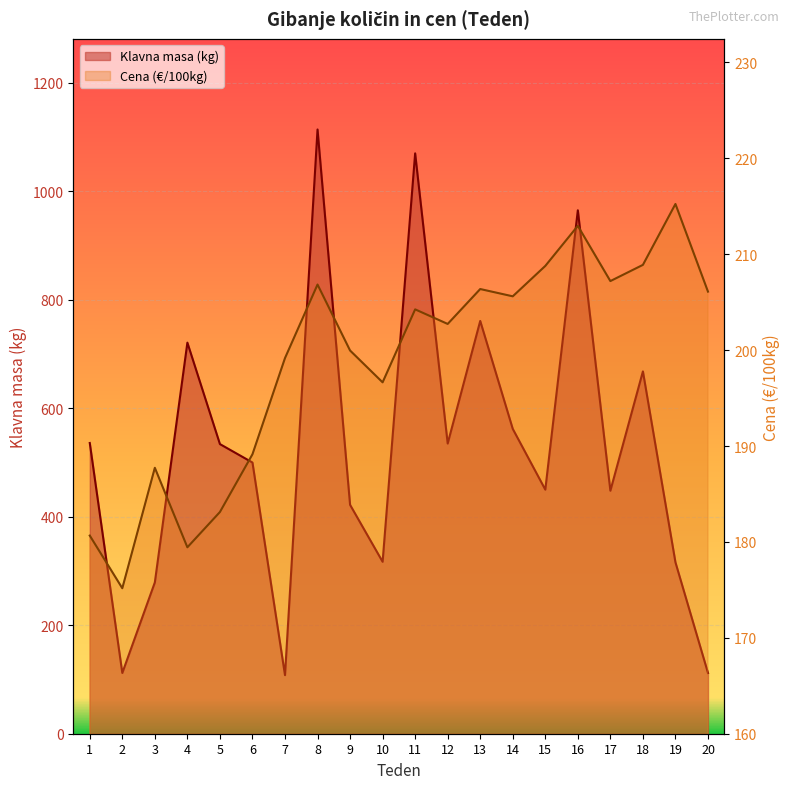

How many series are shown in this chart?

2